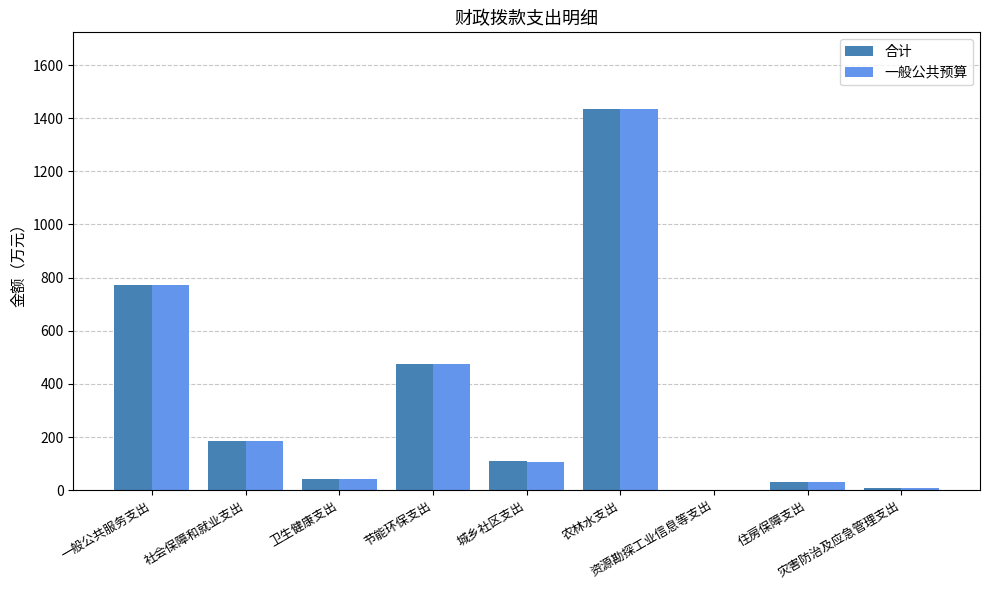

Is it true that 一般公共预算 equals 30.6 at 住房保障支出?

True